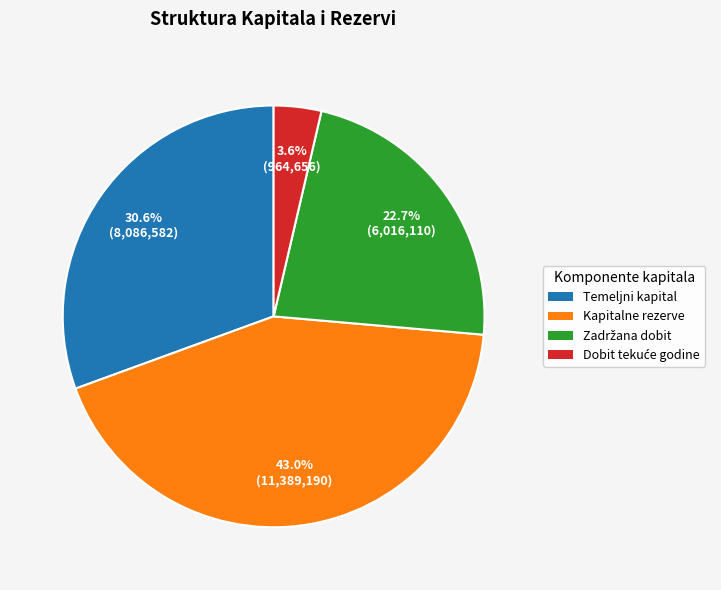

Is there any slice that represents more than half of the pie?

No